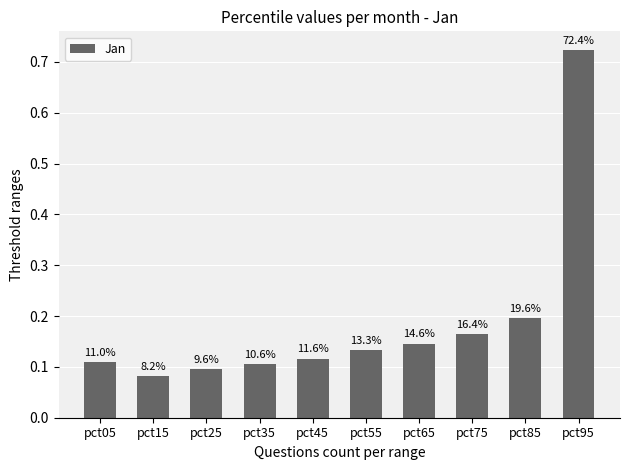

Reading left to right, extract all data points from this chart.

pct05=0.1	pct15=0.1	pct25=0.1	pct35=0.1	pct45=0.1	pct55=0.1	pct65=0.1	pct75=0.2	pct85=0.2	pct95=0.7